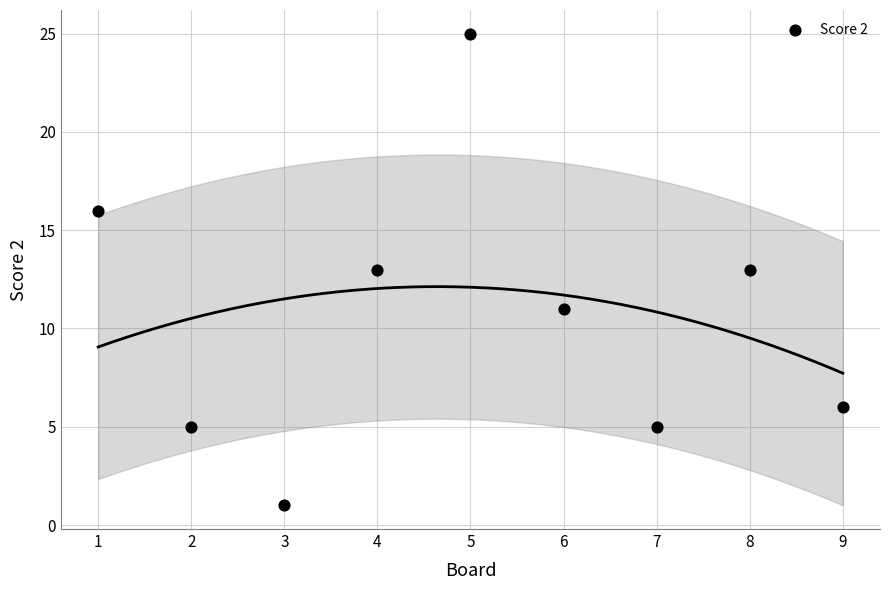

What is the range of Y values (max minus min)?

24